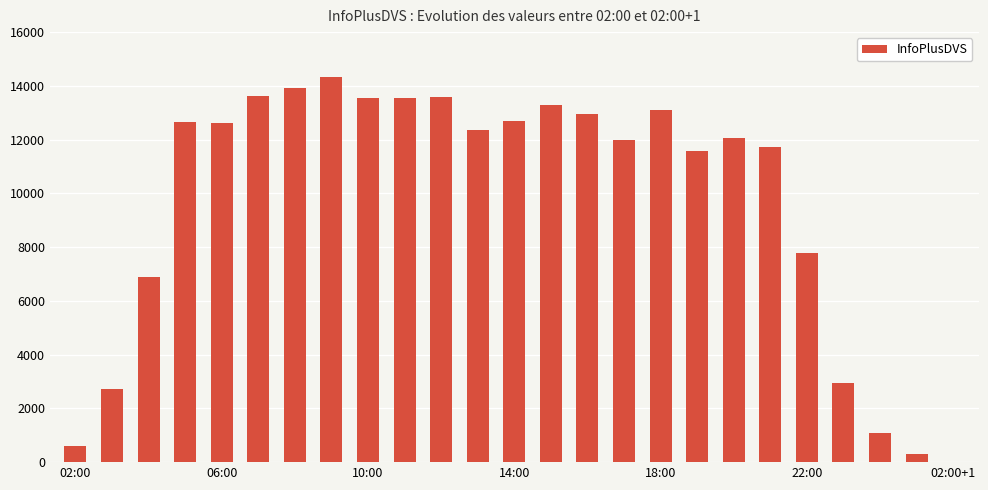

What is the greatest value displayed?

14331